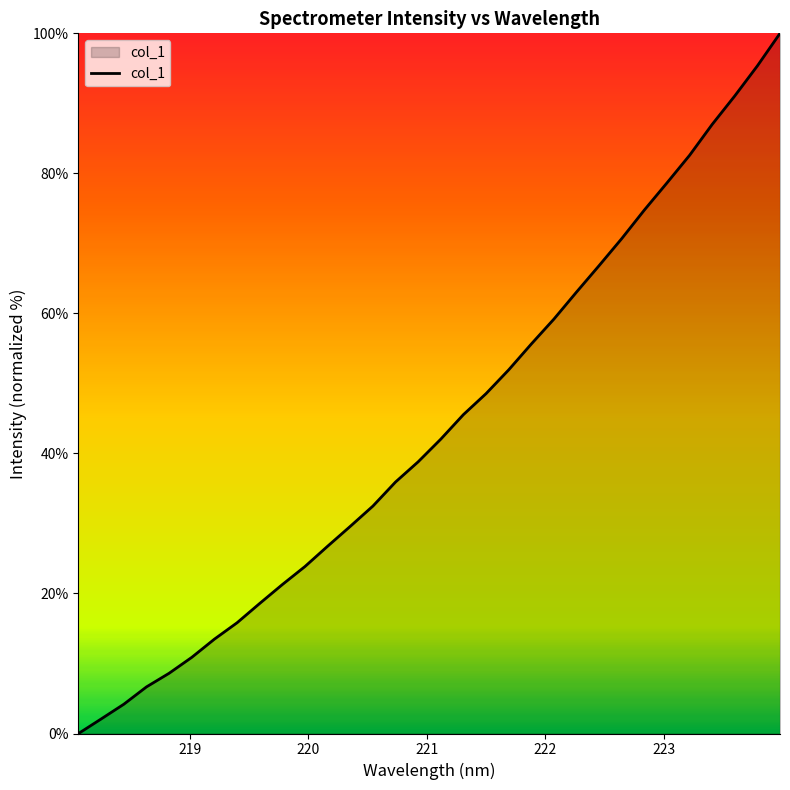

How many values are above zero?

31